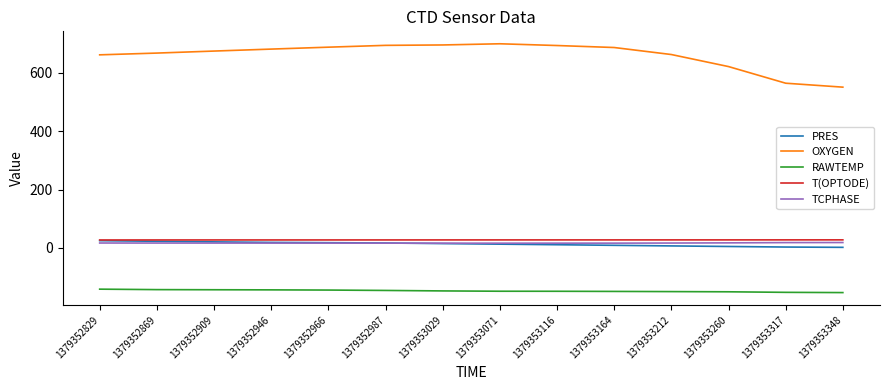

Which series has the largest range (max minus min)?

OXYGEN